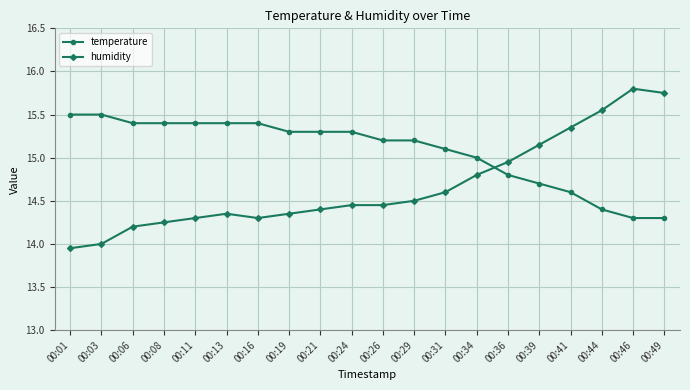

Between which two adjacent categories do temperature and humidity first intersect?

00:34 and 00:36